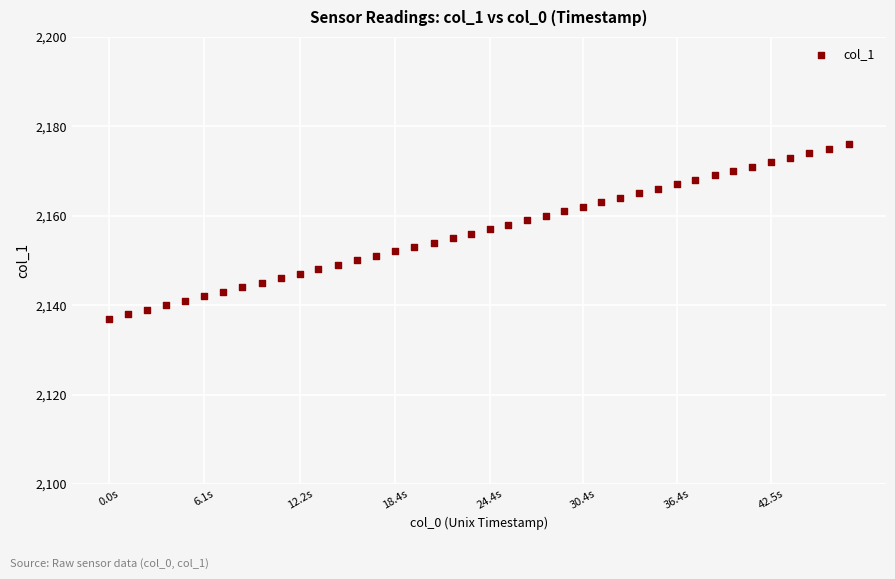

What is the range of Y values (max minus min)?

39